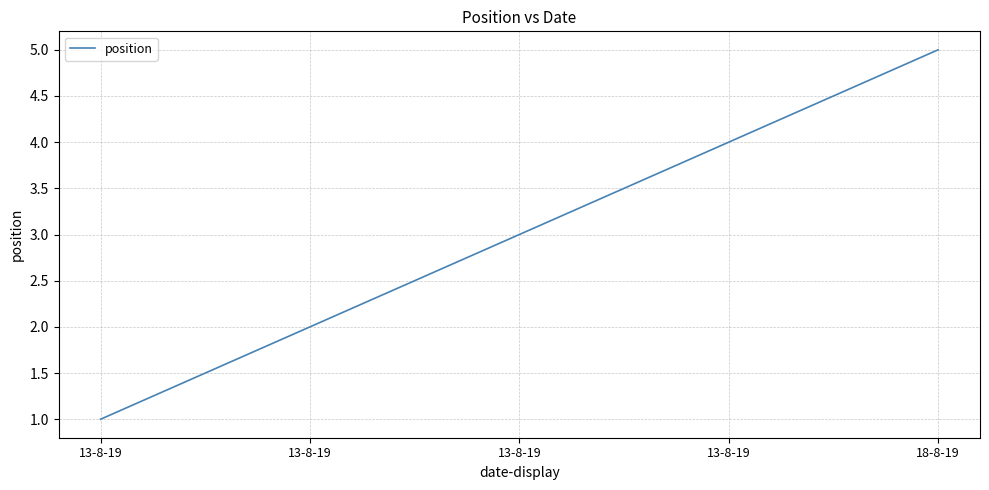

What is the change in value from 13-8-19 to 18-8-19?

+2